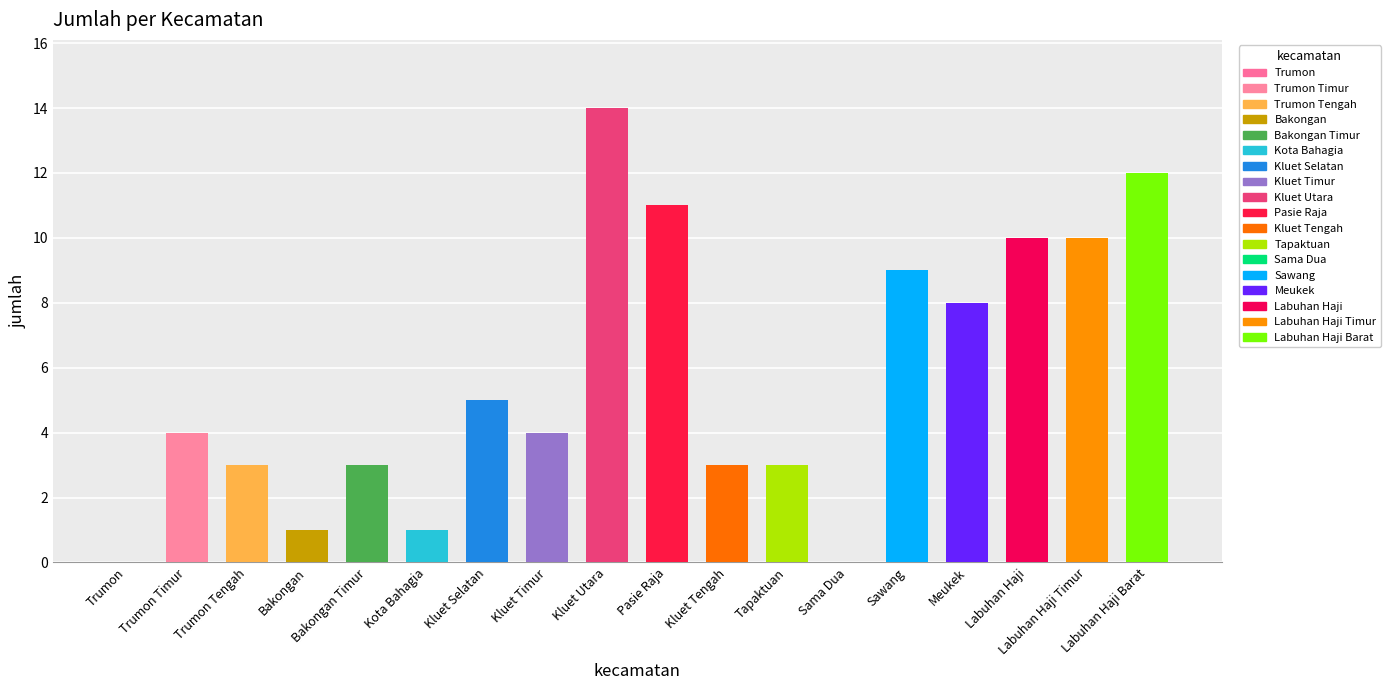

What is the change in value from Kluet Selatan to Sawang?

+4